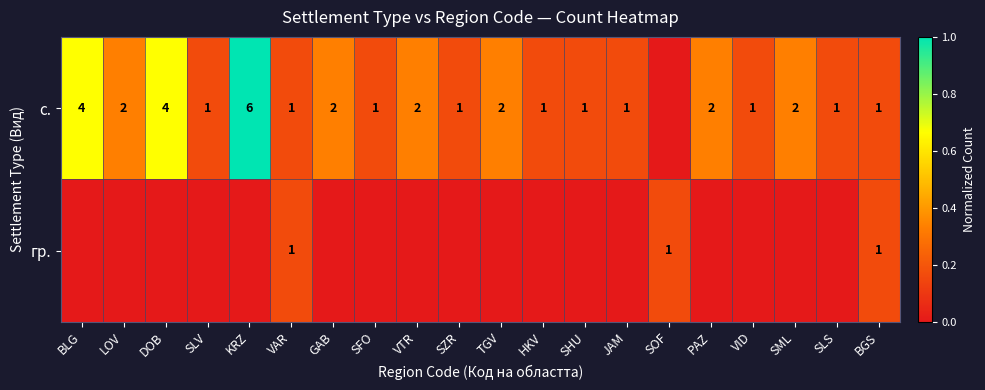

Is it true that с. equals 3 at SML?

False